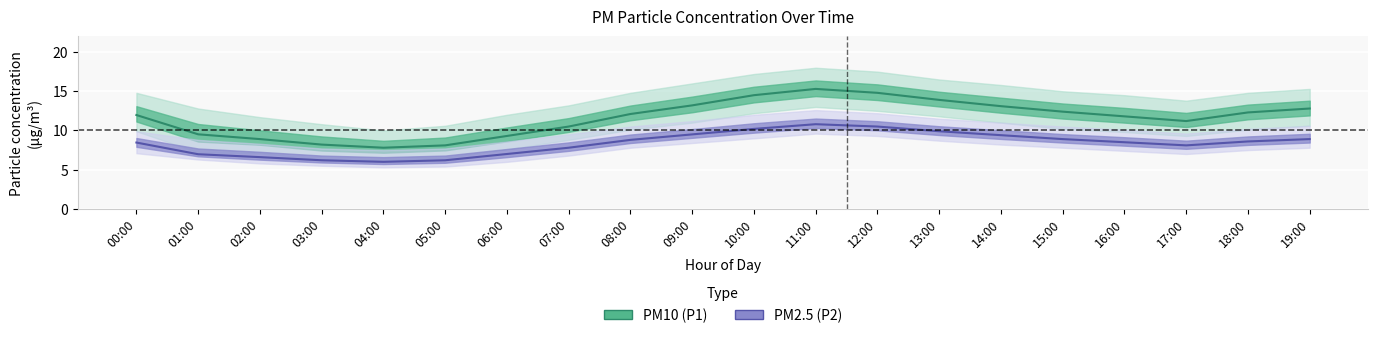

Which series has the largest range (max minus min)?

PM10 (P1)